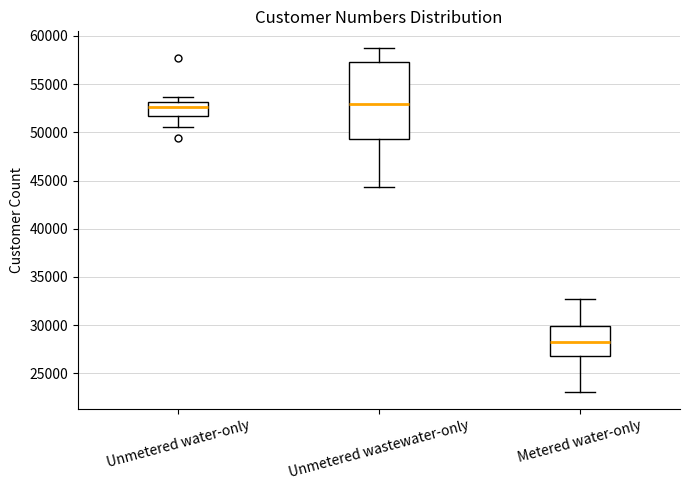

Reading left to right, read every box against the y-axis: the position of its median line, the range the box covers, and the ends of its whiskers. The values are not printed on the chart, so give them approximately, as read against the axis.

Unmetered water-only: median 52500, box 51500 to 53000, whiskers 50500 to 53500
Unmetered wastewater-only: median 53000, box 49500 to 57500, whiskers 44500 to 58500
Metered water-only: median 28000, box 27000 to 30000, whiskers 23000 to 32500